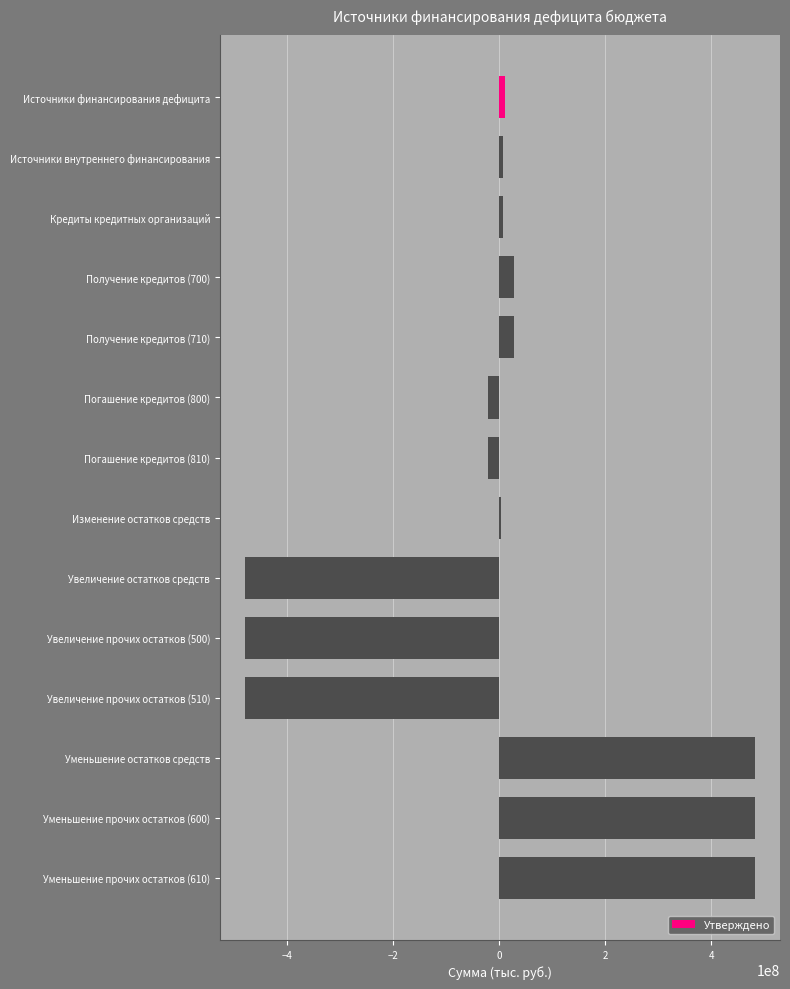

What is the greatest value displayed?

481750803.4